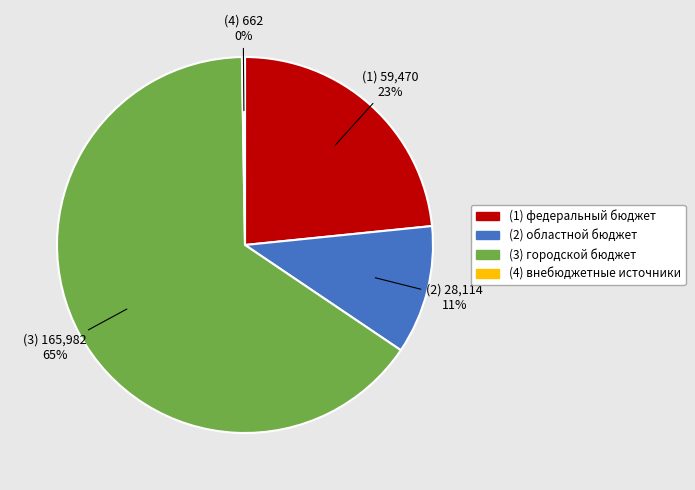

To the nearest percent, what is the average slice percentage?

25%